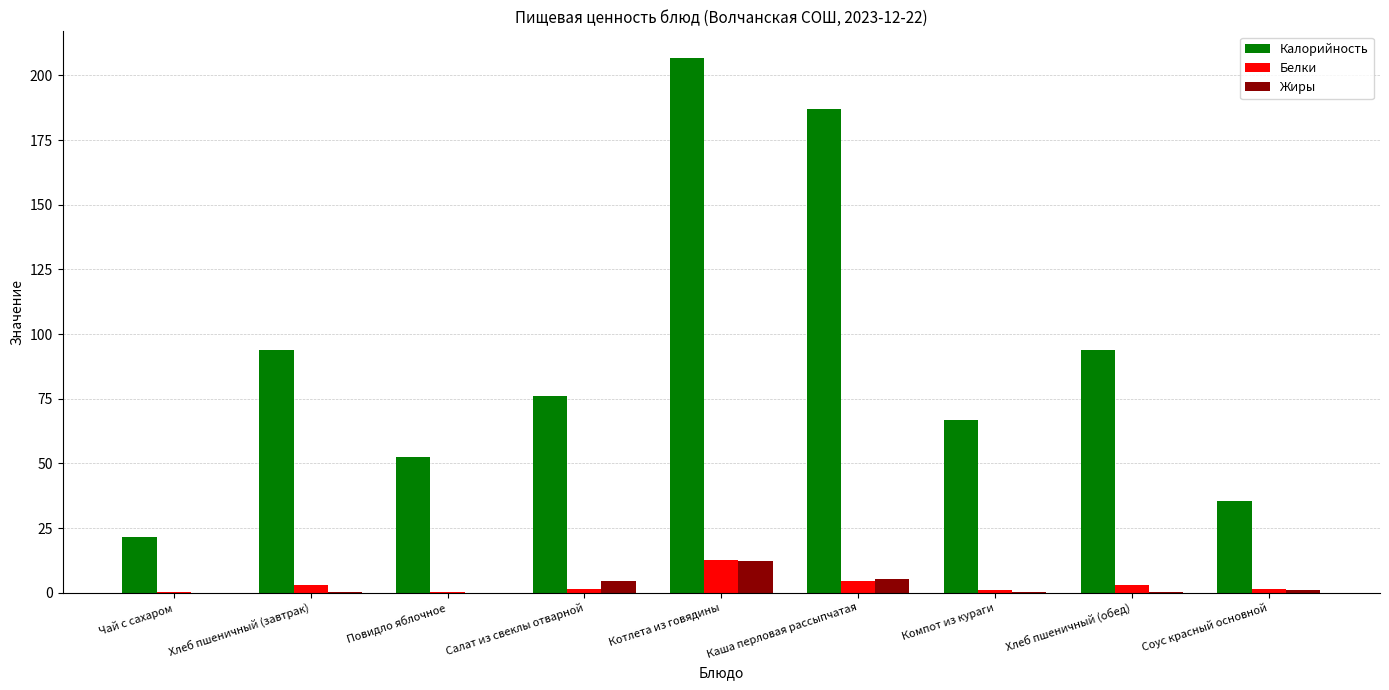

Which series changed the most between Котлета из говядины and Соус красный основной?

Калорийность